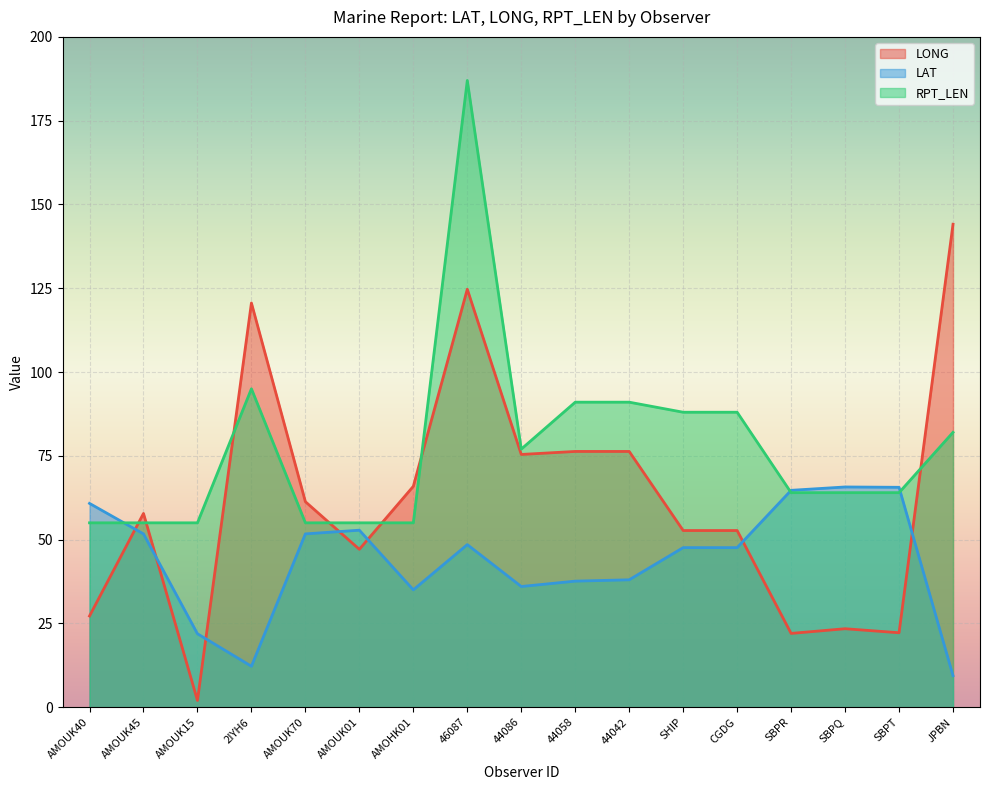

How many intersections are there between LAT and LONG?

7